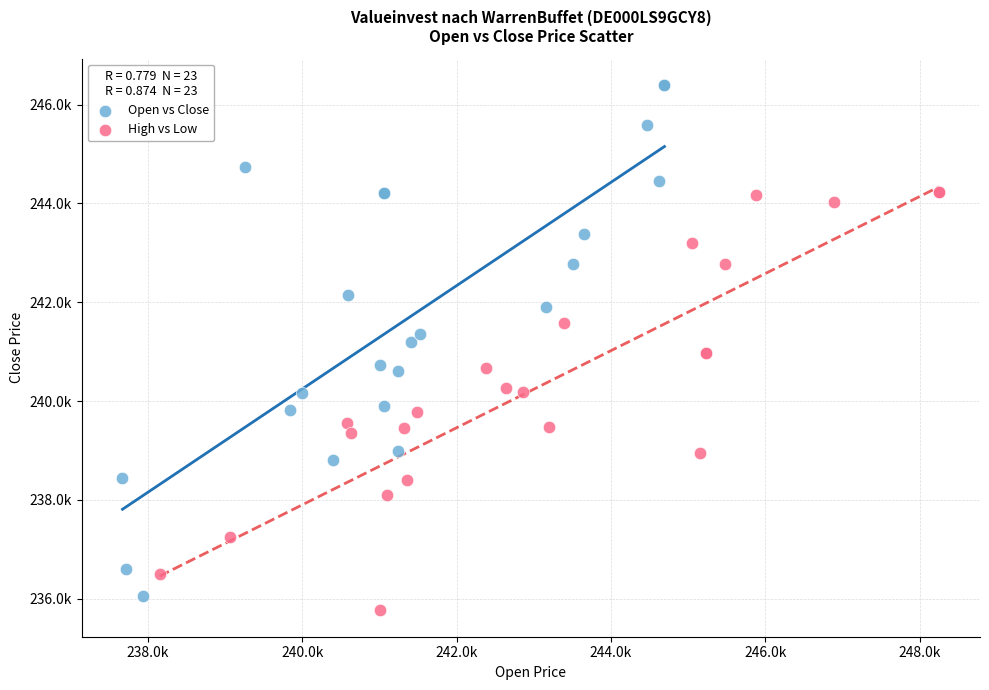

Which series reaches the minimum Y coordinate?

High vs Low